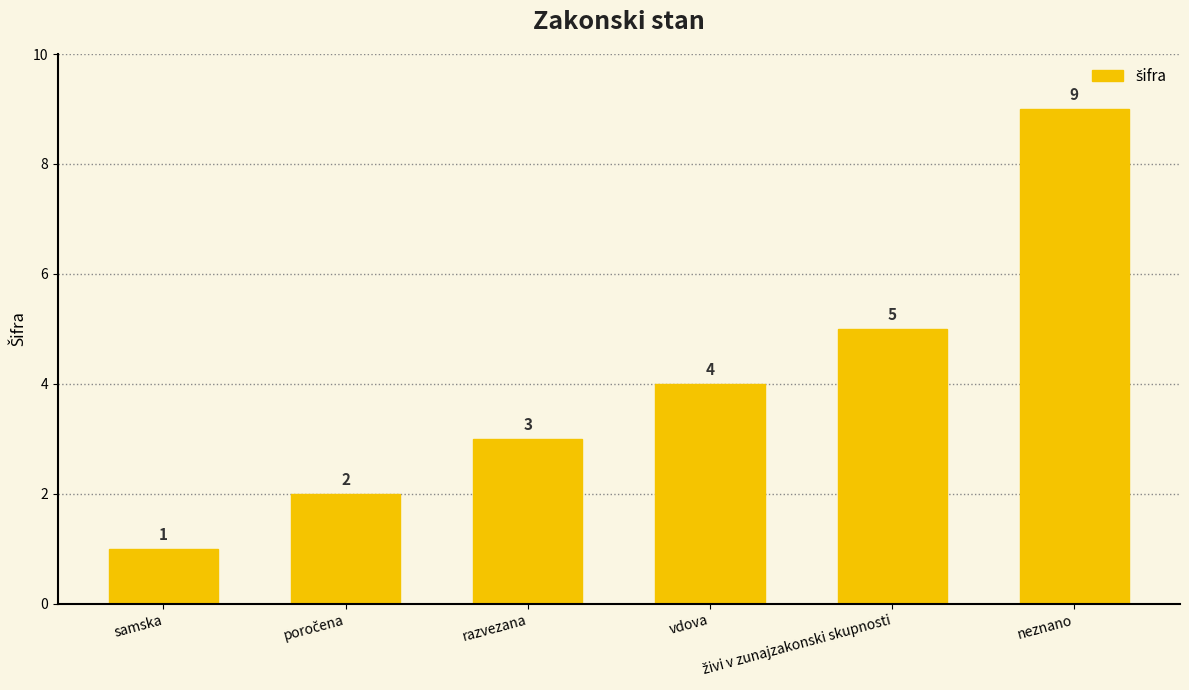

What is the value of the 4th bar from the left?

4